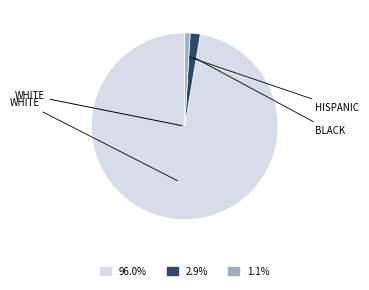

How many slices are in this pie chart?

3